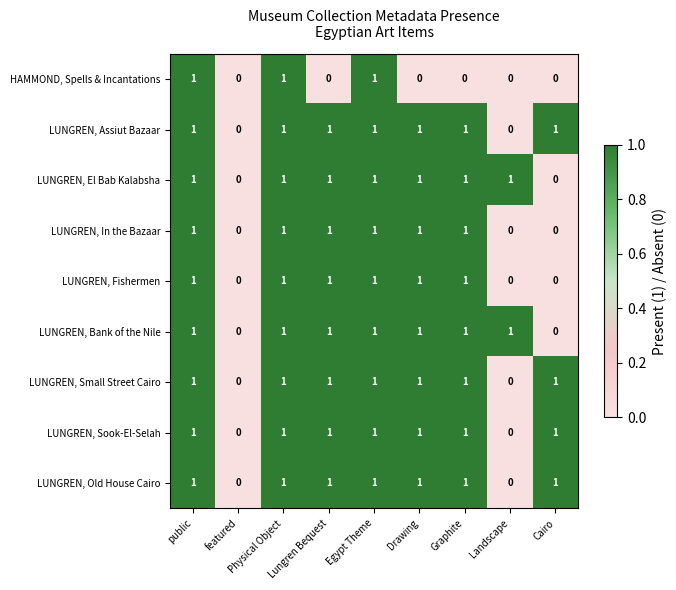

Between Egypt Theme and Graphite, which series saw the biggest shift?

HAMMOND, Spells & Incantations